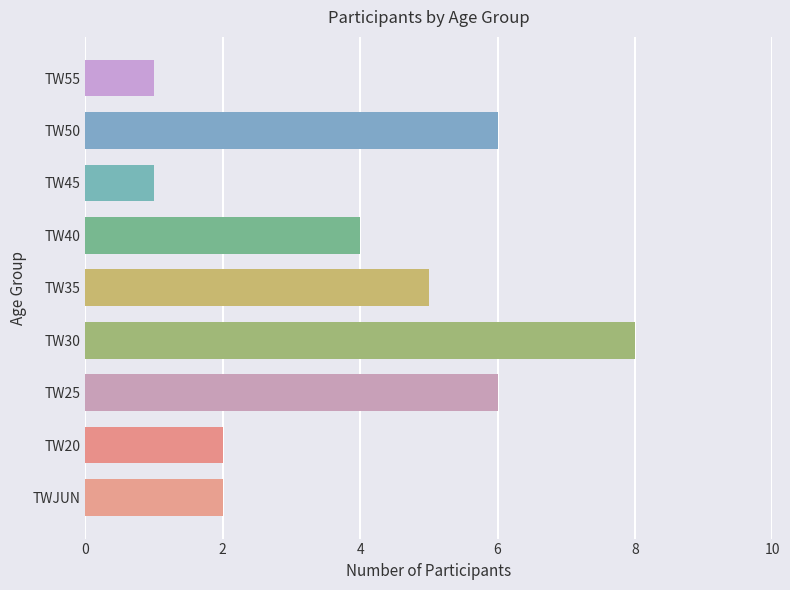

Reading bottom to top, transcribe all the data shown in this chart.

2	2	6	8	5	4	1	6	1